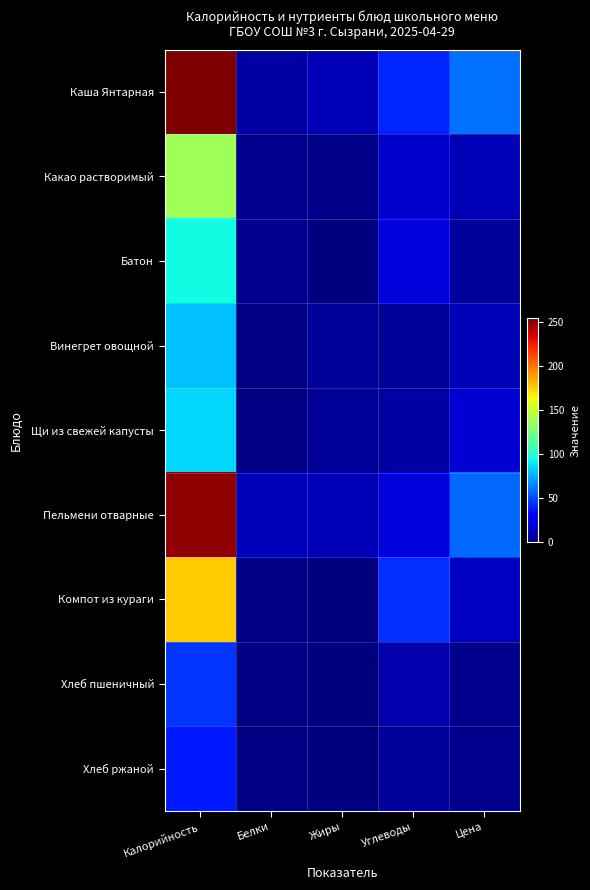

Reading left to right, what are all the values shown in this chart?

Каша Янтарная: Калорийность=254.1	Белки=8.6	Жиры=12.6	Углеводы=41.6	Цена=60.5
Какао растворимый: Калорийность=138.0	Белки=3.6	Жиры=2.7	Углеводы=17.1	Цена=12.0
Батон: Калорийность=94.4	Белки=3.2	Жиры=0.4	Углеводы=20.8	Цена=6.2
Винегрет овощной: Калорийность=79.7	Белки=1.2	Жиры=6.2	Углеводы=5.5	Цена=12.0
Щи из свежей капусты: Калорийность=85.8	Белки=1.8	Жиры=5.5	Углеводы=8.8	Цена=19.0
Пельмени отварные: Калорийность=249.6	Белки=13.8	Жиры=12.1	Углеводы=21.3	Цена=58.0
Компот из кураги: Калорийность=176.4	Белки=1.9	Жиры=0.0	Углеводы=44.3	Цена=15.0
Хлеб пшеничный: Калорийность=45.2	Белки=1.5	Жиры=0.2	Углеводы=9.9	Цена=3.1
Хлеб ржаной: Калорийность=38.0	Белки=1.1	Жиры=0.2	Углеводы=6.4	Цена=3.1